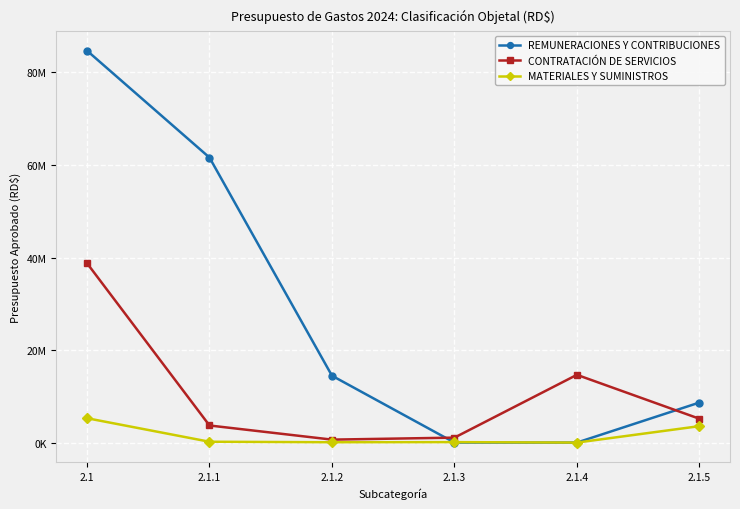

Which category has the highest value in the CONTRATACIÓN DE SERVICIOS series?

2.1